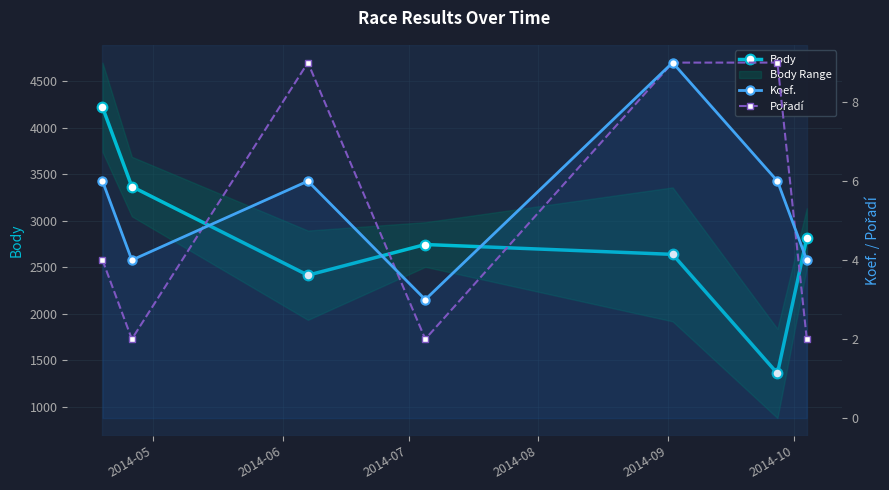

What is the sum of all Koef. values?

38